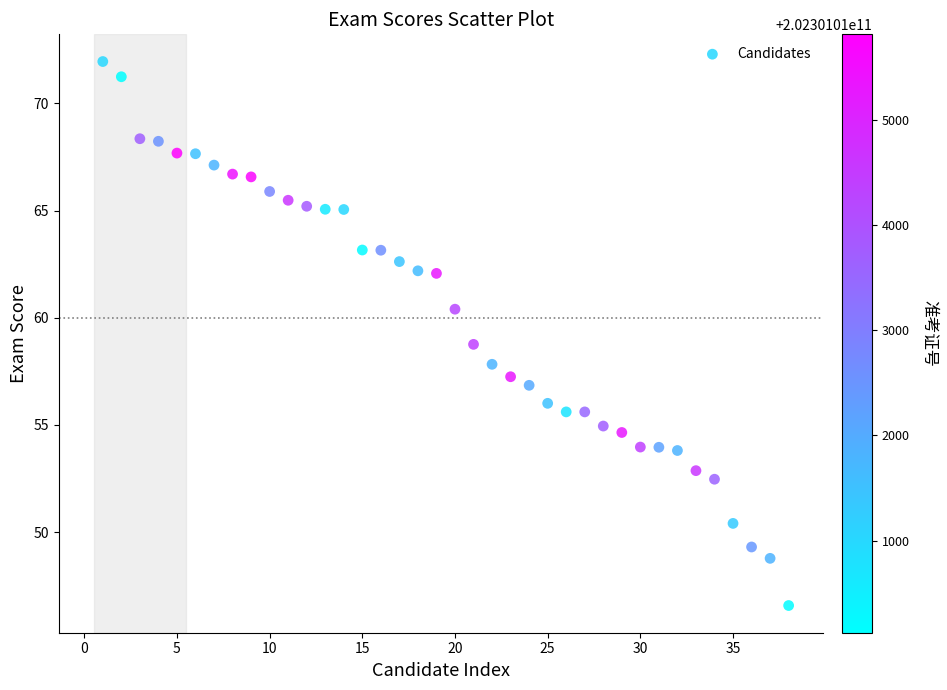

What is the range of X values (max minus min)?

37.0